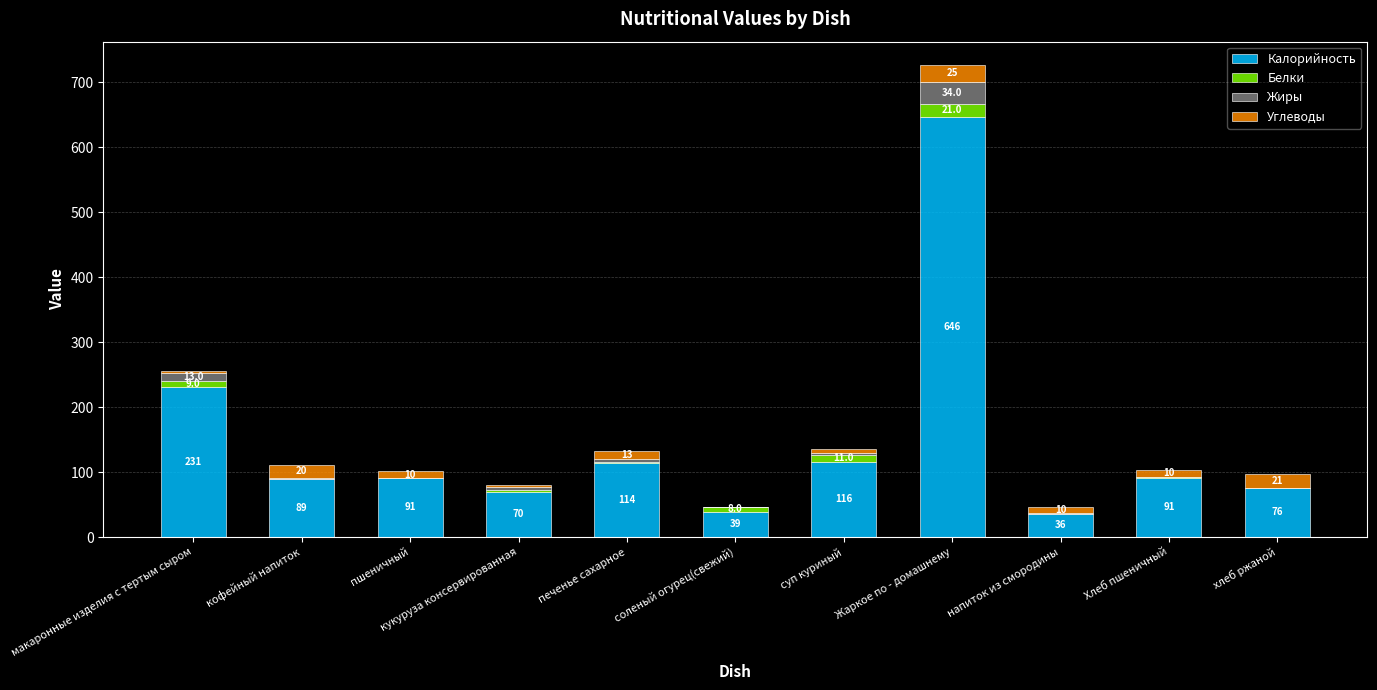

At which category is the sum across all series the highest?

Жаркое по - домашнему